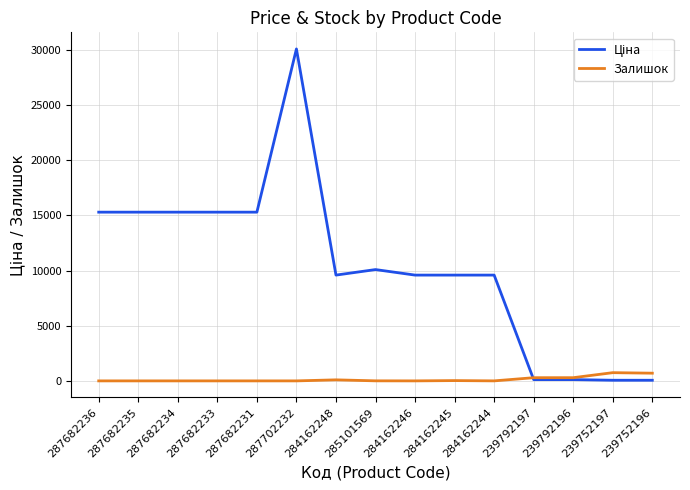

What is the maximum value shown in the chart?

30077.8